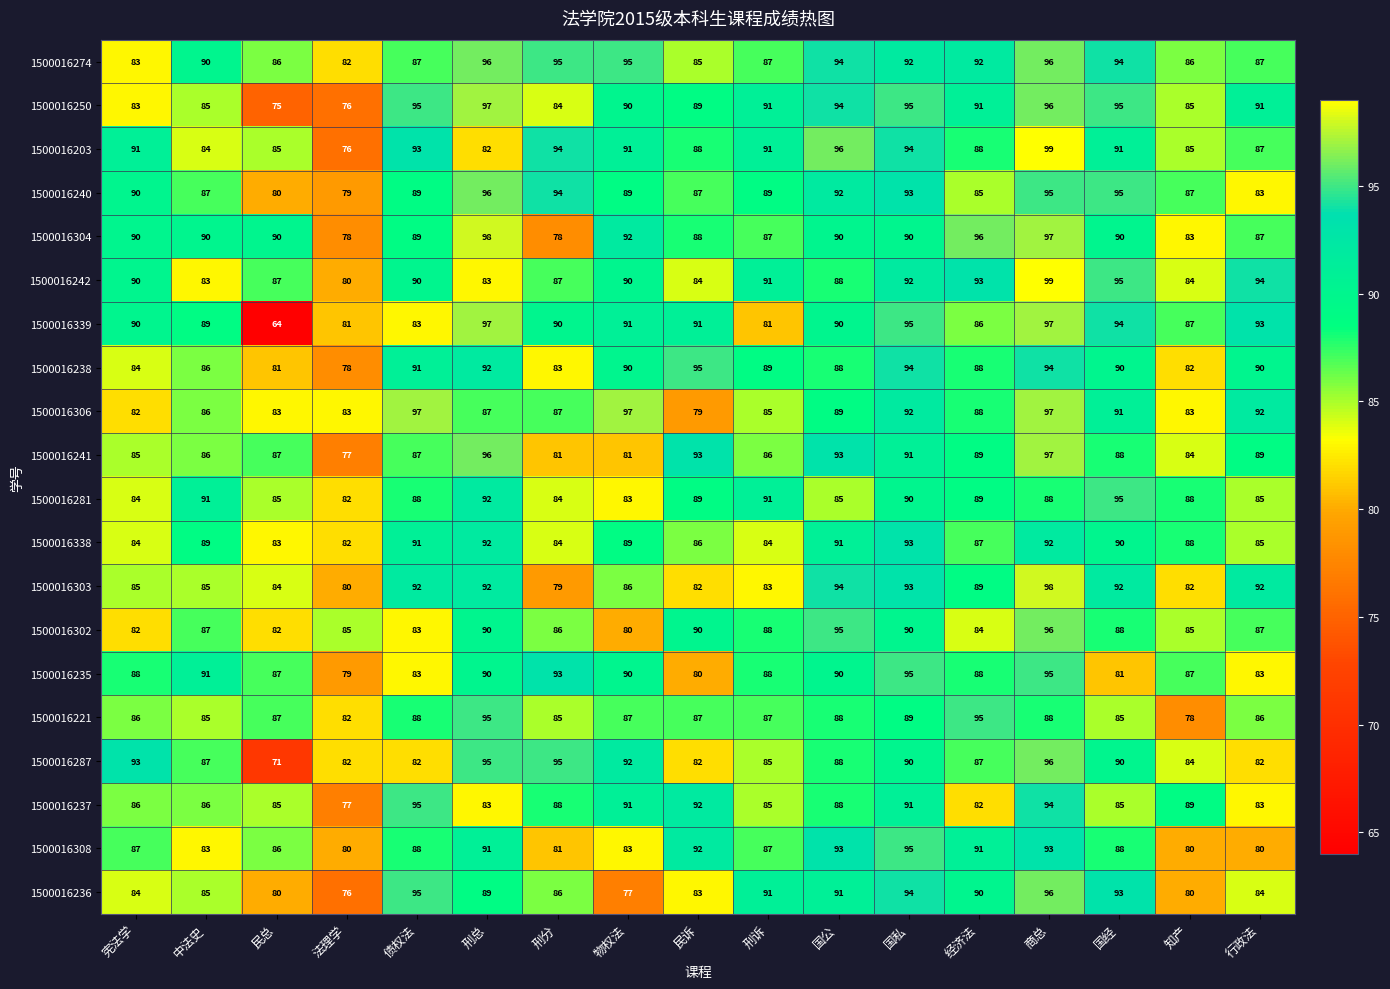

What is the difference between the highest and lowest values at 行政法?

14